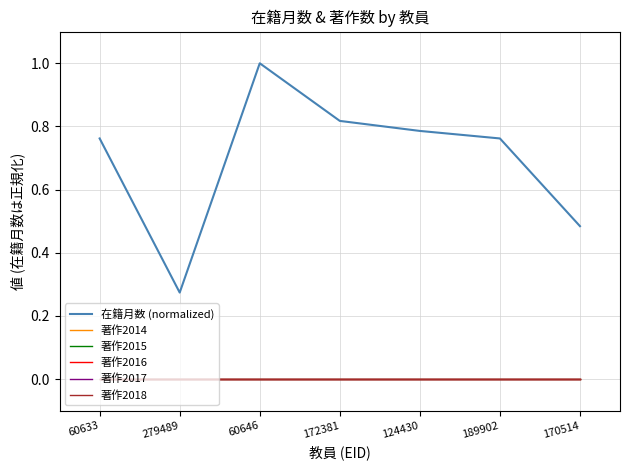

True or false: 在籍月数 (normalized) and 著作2014 intersect in this chart.

False